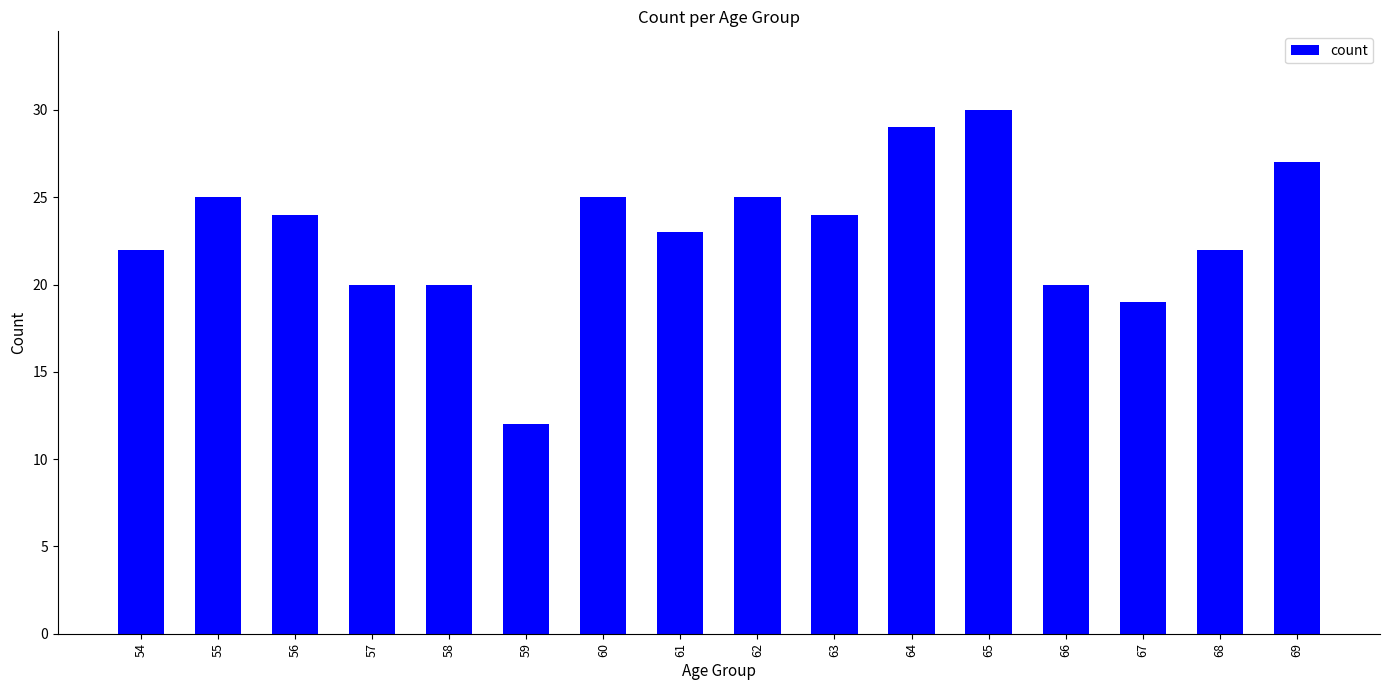

At which category does the chart reach its minimum across all series?

59